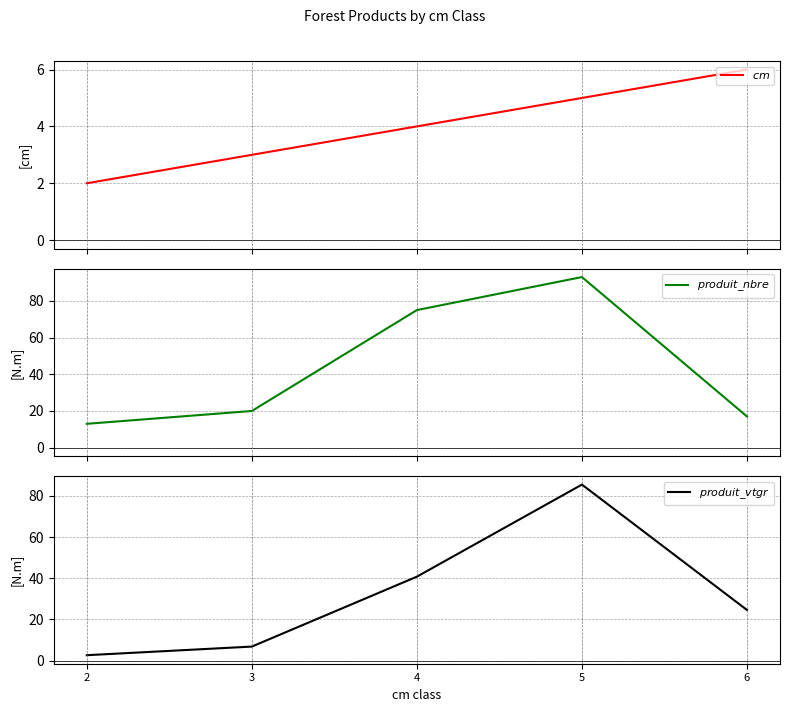

Where does the $produit\_nbre$ series first go above 20?

4